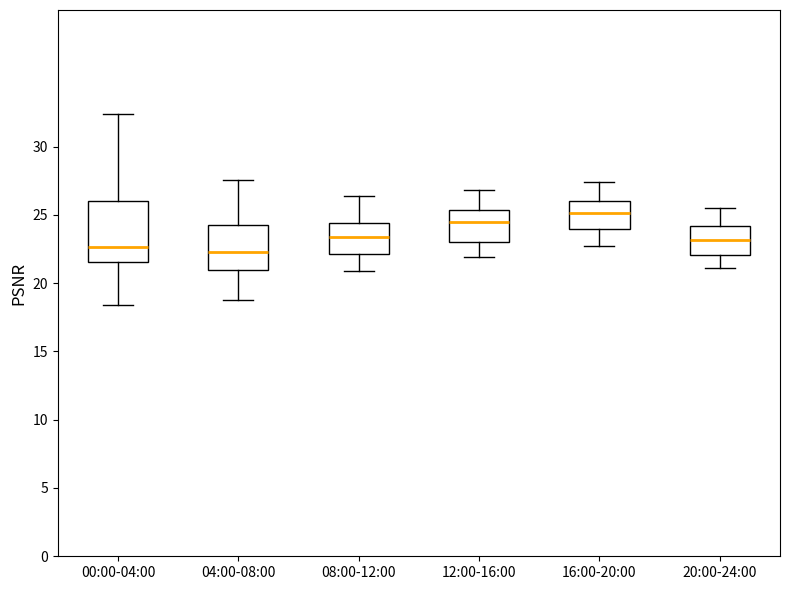

Reading left to right, read every box against the y-axis: the position of its median line, the range the box covers, and the ends of its whiskers. The values are not printed on the chart, so give them approximately, as read against the axis.

00:00-04:00: median 22.5, box 21.5 to 26.0, whiskers 18.5 to 32.5
04:00-08:00: median 22.5, box 21.0 to 24.0, whiskers 19.0 to 27.5
08:00-12:00: median 23.5, box 22.0 to 24.5, whiskers 21.0 to 26.5
12:00-16:00: median 24.5, box 23.0 to 25.5, whiskers 22.0 to 27.0
16:00-20:00: median 25.0, box 24.0 to 26.0, whiskers 22.5 to 27.5
20:00-24:00: median 23.0, box 22.0 to 24.0, whiskers 21.0 to 25.5